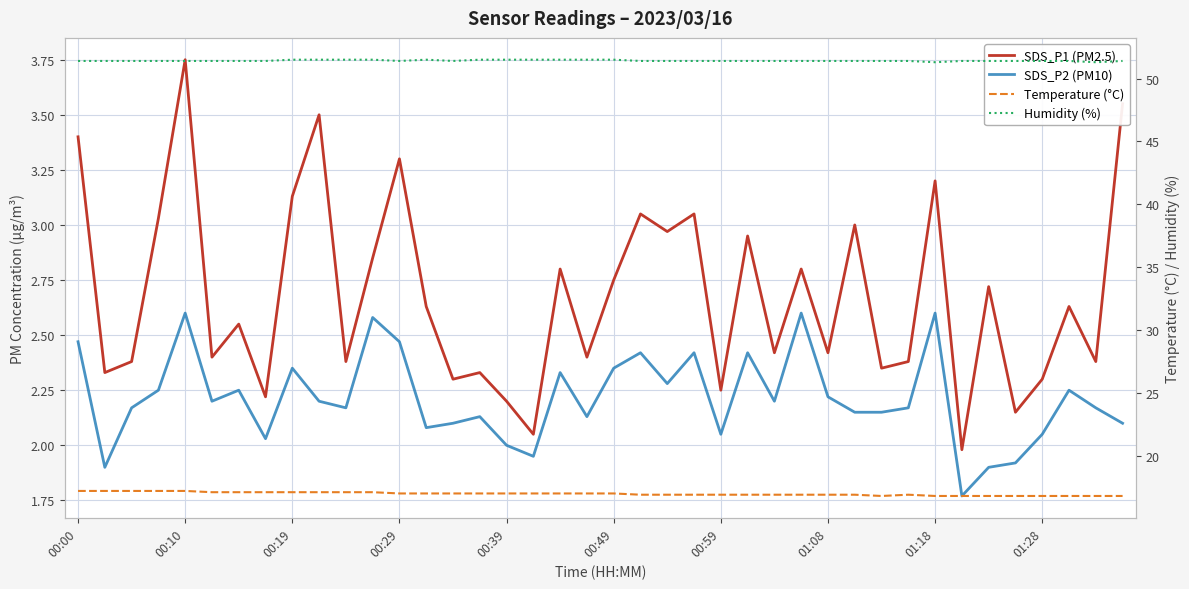

Where is Temperature (°C) nearest to the value 17?

00:29